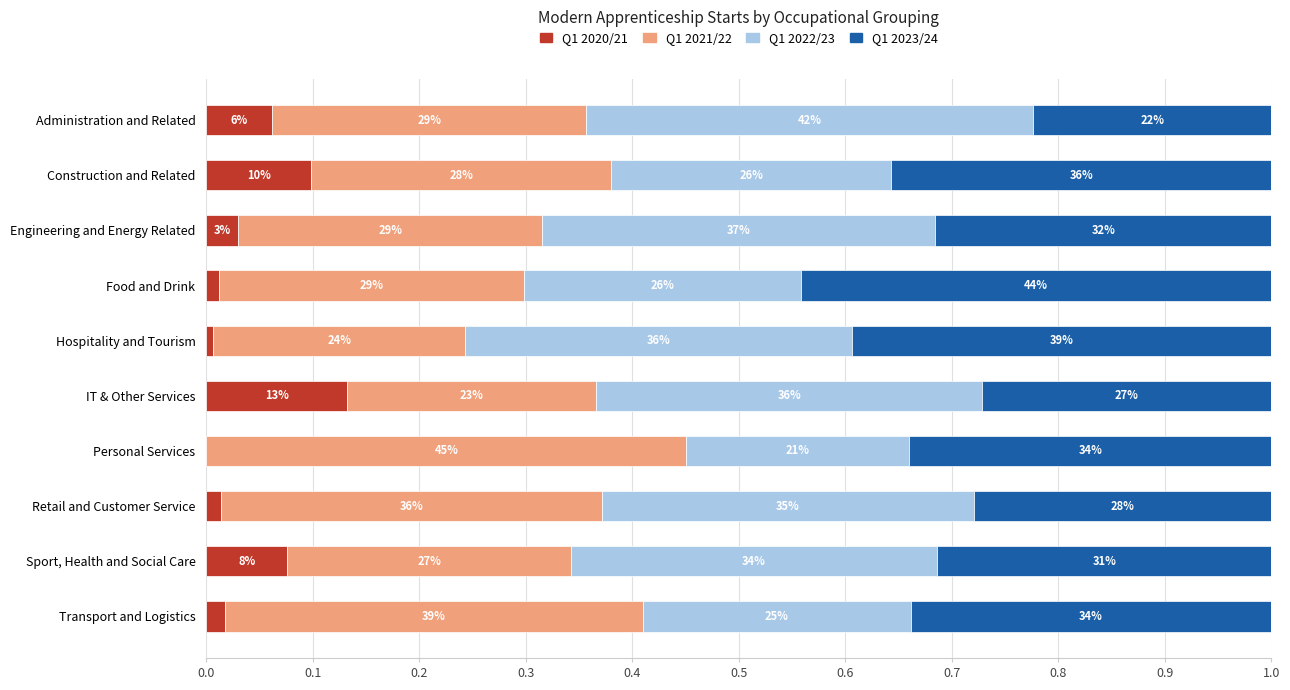

What is the average value of the Q1 2021/22 series?

0.3